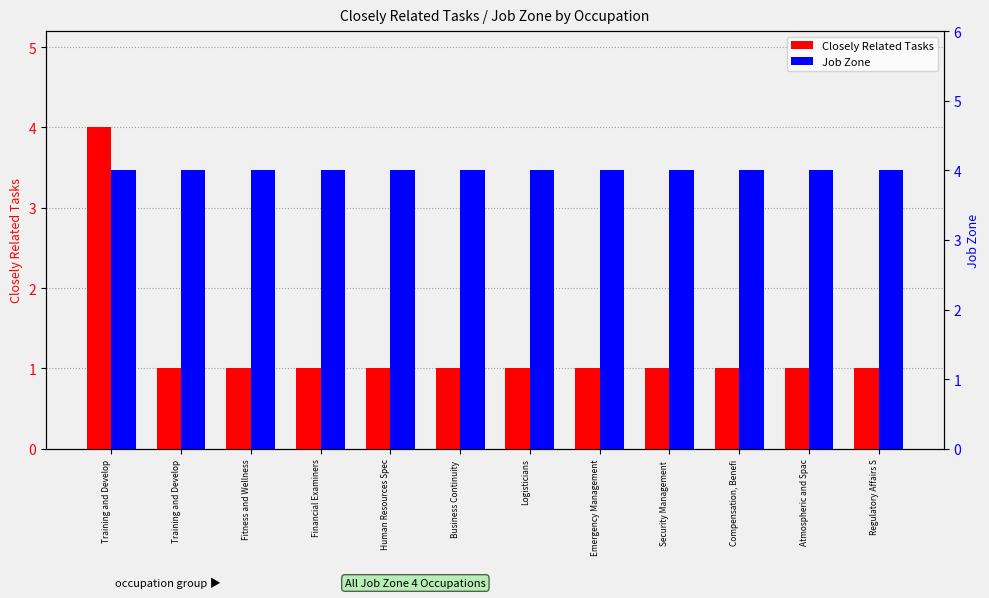

At which category does the chart reach its minimum across all series?

Training and Develop